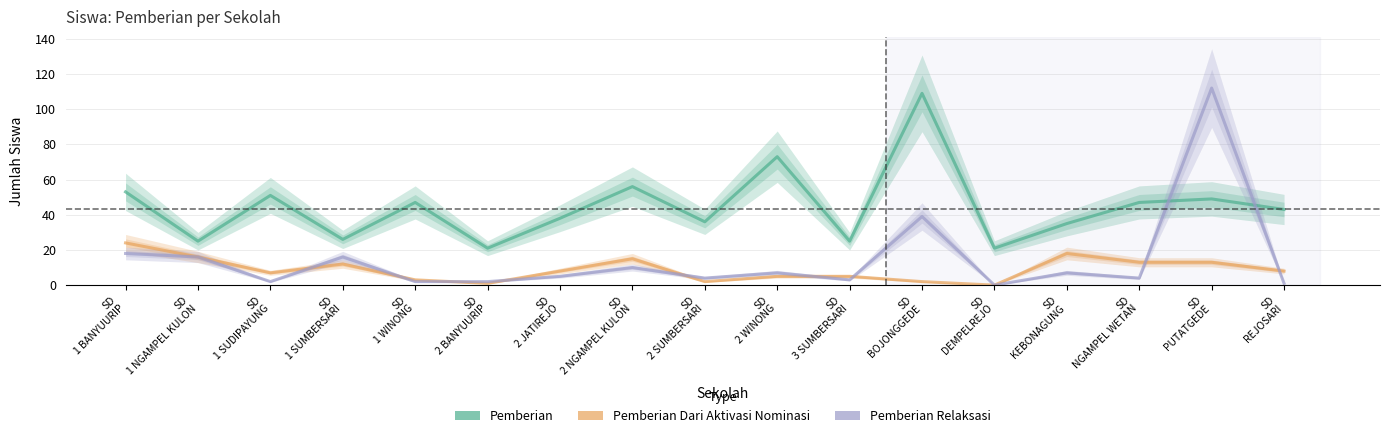

Is it true that Pemberian Relaksasi equals 2 at SD
NGAMPEL WETAN?

False